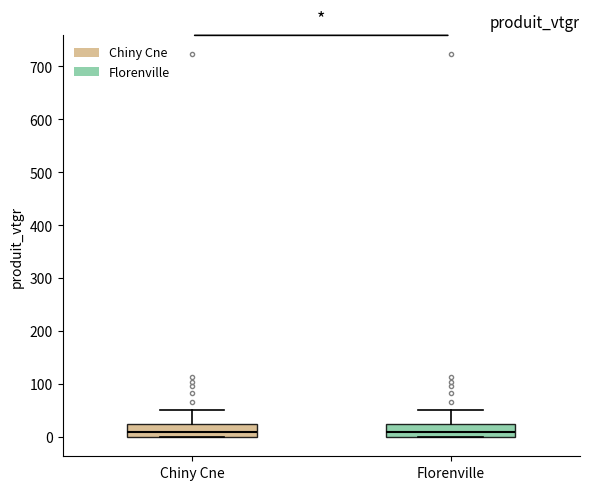

Where is the lower edge of the box for Florenville on the y-axis? The values are not printed on the chart, so give them approximately, as read against the axis.

0